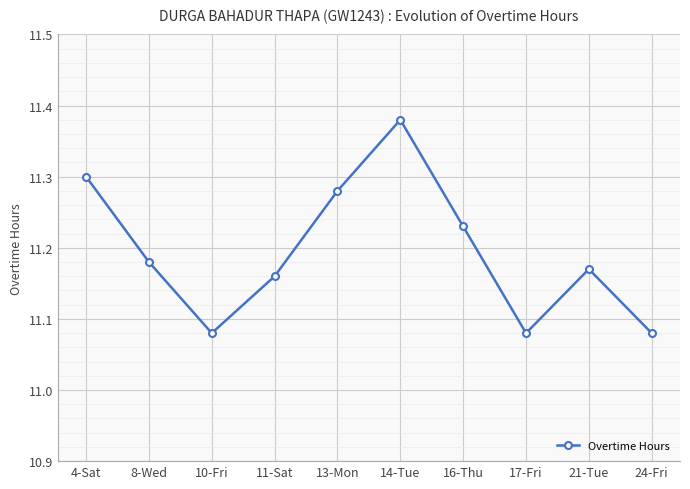

What is the ratio of the value at 17-Fri to the value at 24-Fri?

1.0